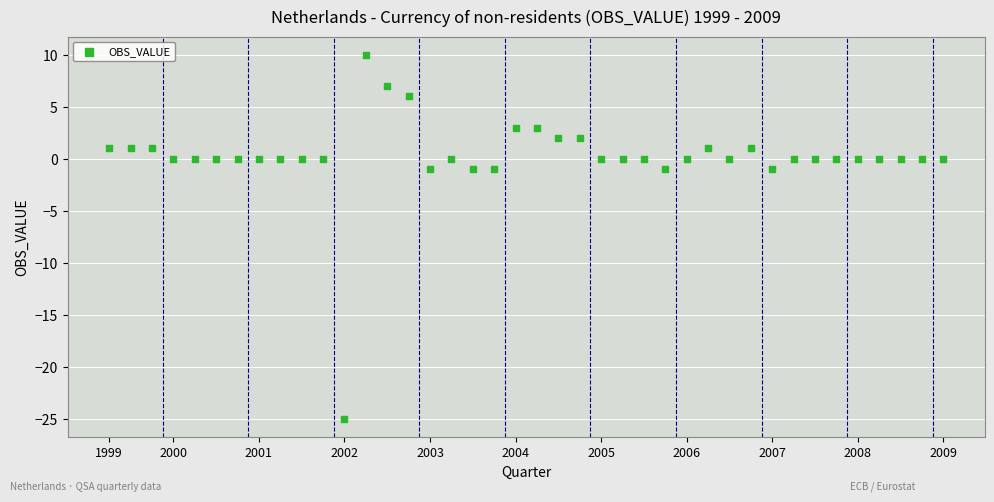

What is the range of Y values (max minus min)?

35